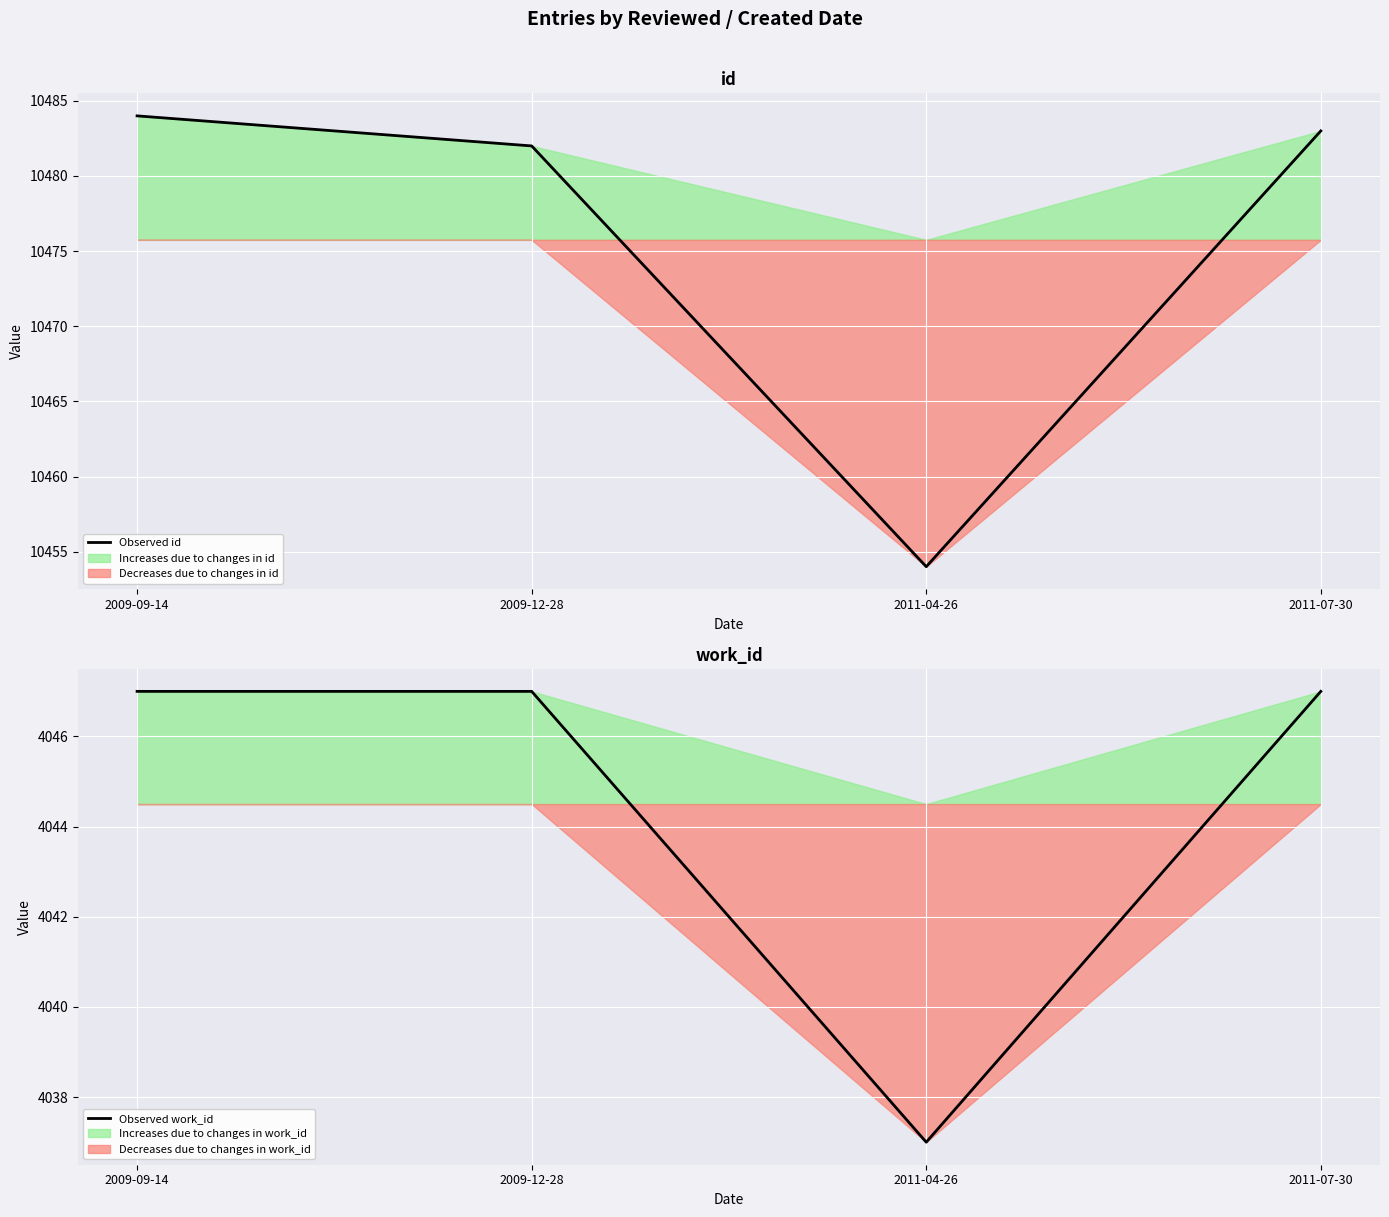

Between 2011-04-26 and 2009-09-14, which is larger?

2009-09-14